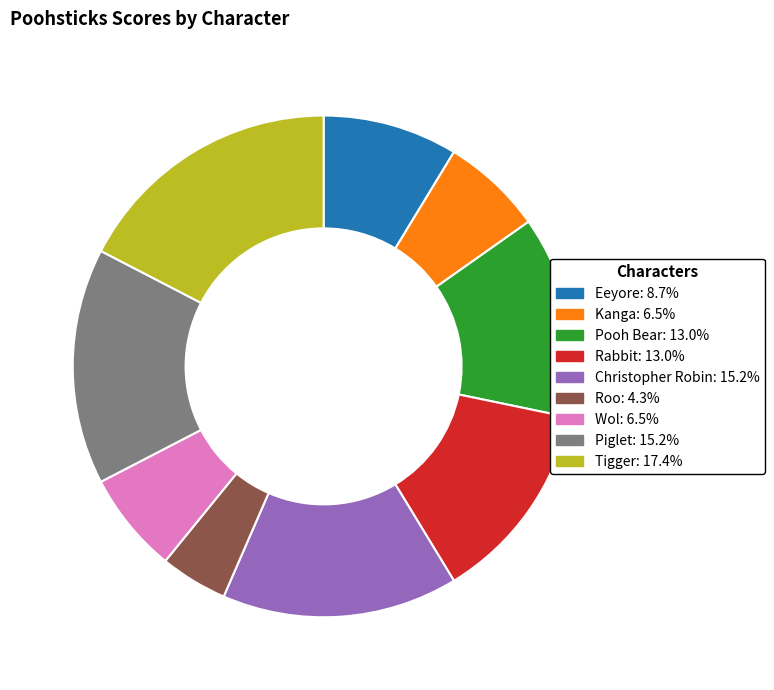

What is the ratio of the value at Tigger to the value at Roo?

4.0